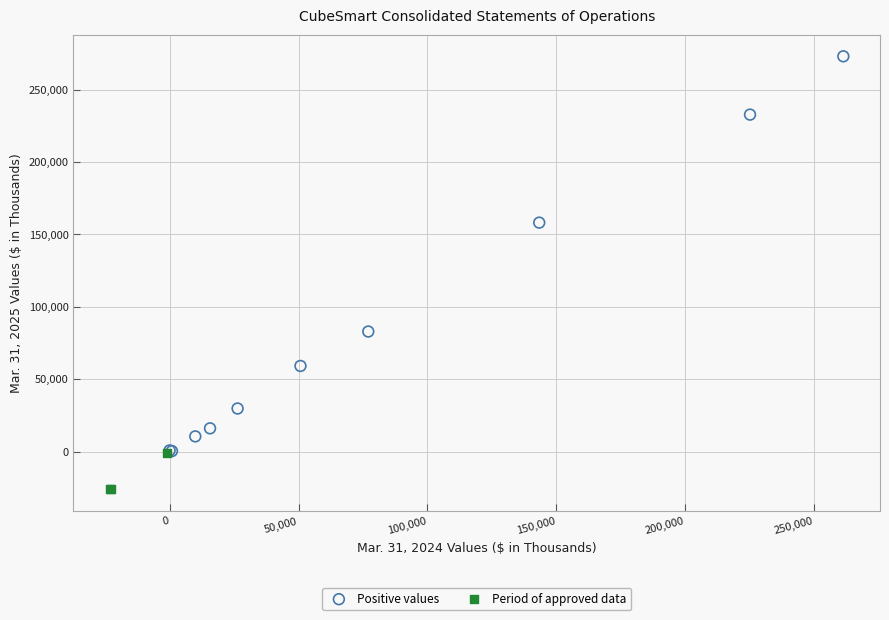

Which series reaches the minimum Y coordinate?

Period of approved data